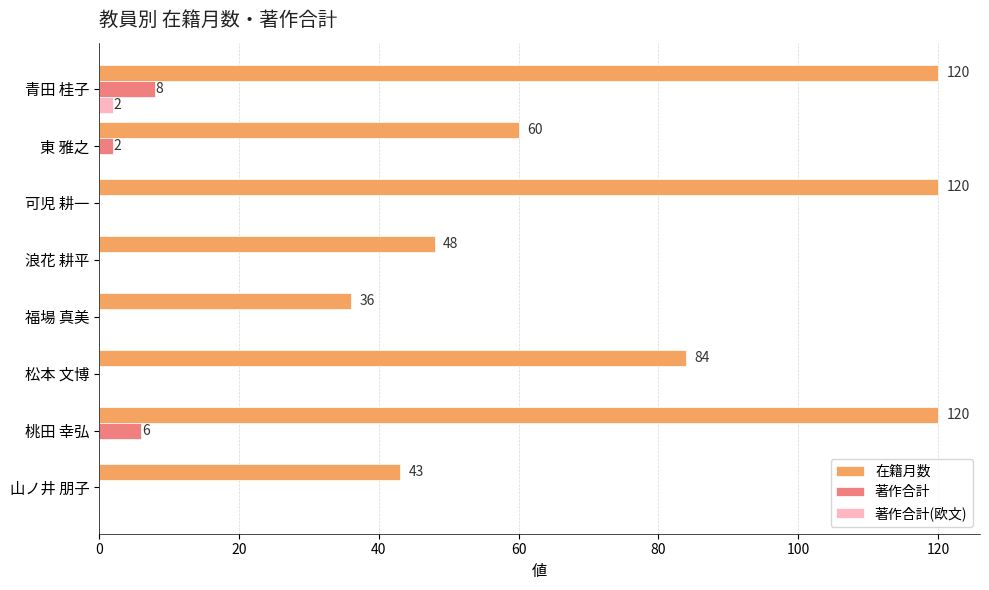

At which category is the sum across all series the highest?

青田 桂子